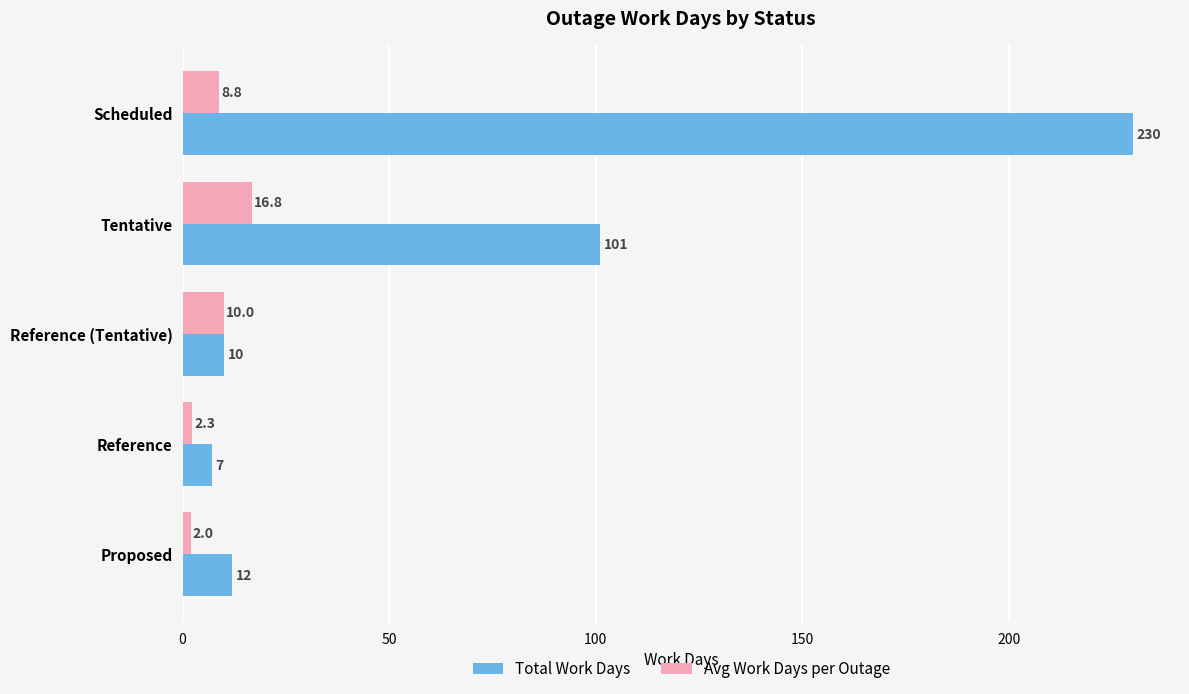

Is it true that Total Work Days equals 335.2 at Scheduled?

False